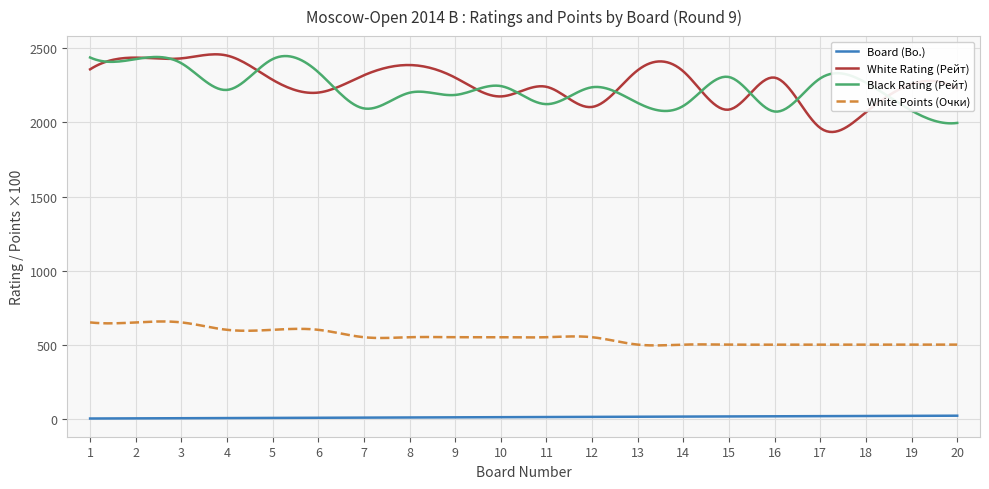

What is the minimum value for White Rating (Рейт)?

1935.9